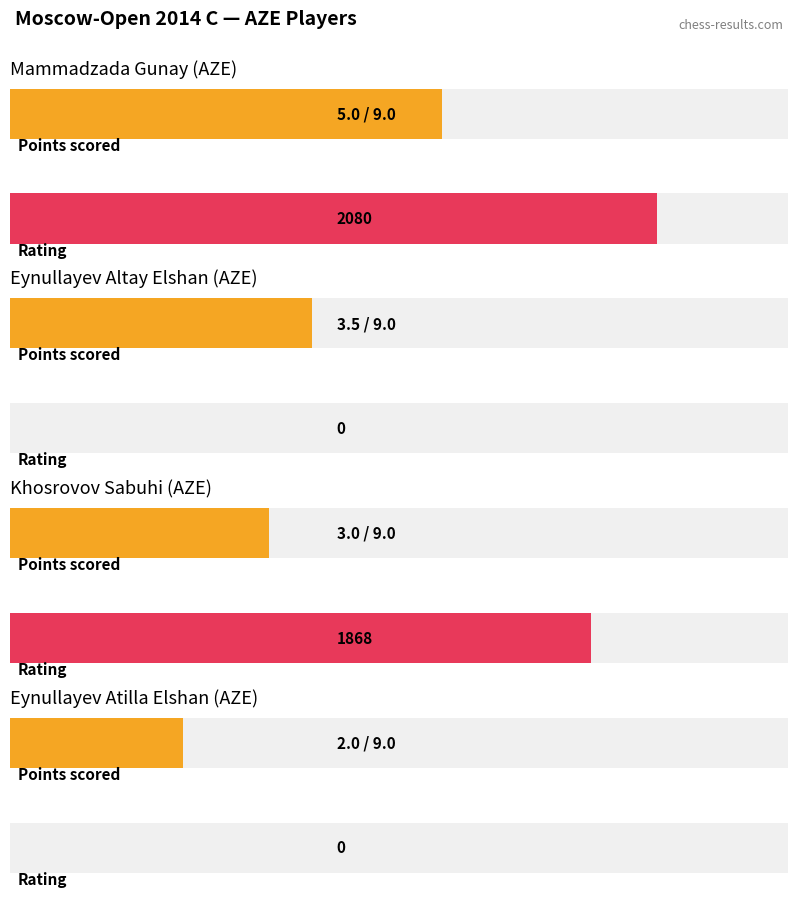

Are the bars horizontal?

Yes